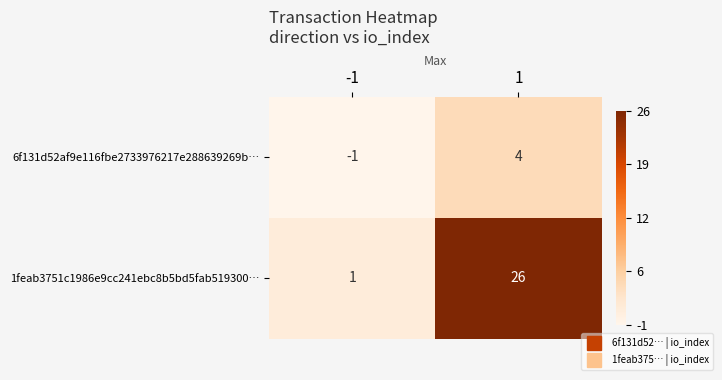

What is the sum of the 6f131d52af9e116fbe2733976217e288639269b… values at -1 and 1?

3